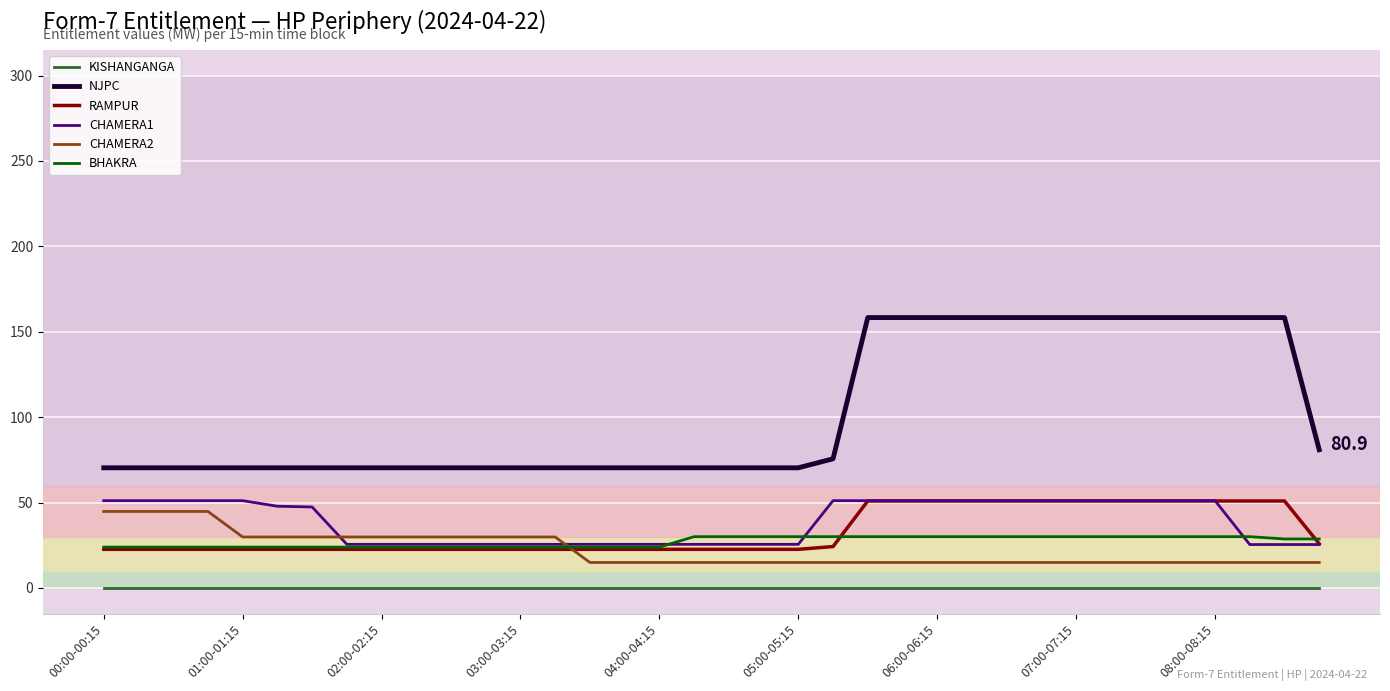

Which series has the widest spread of values?

NJPC